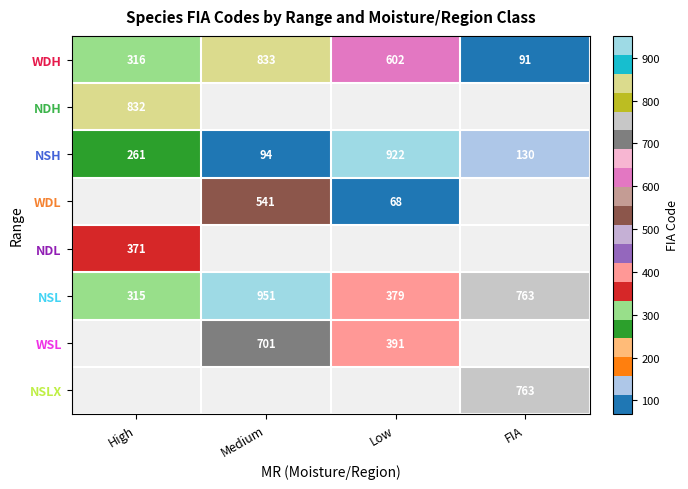

Rank the categories by WDH value from highest to lowest.

Medium, Low, High, FIA